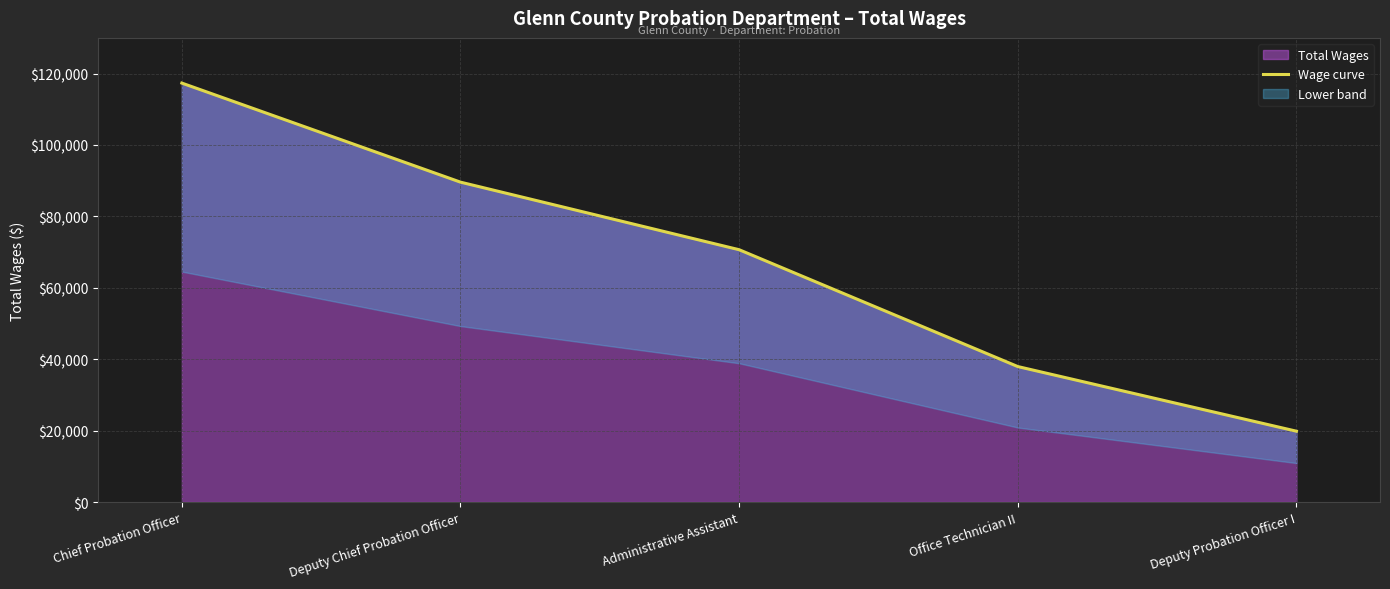

What is the greatest value displayed?

117342